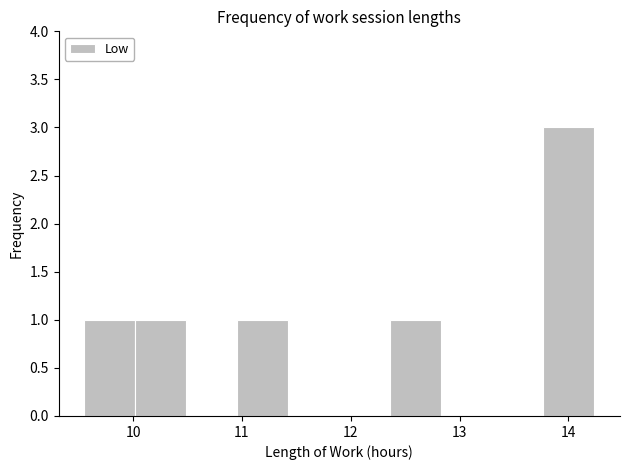

What is the height of the bar covering 10.0 to 10.5 on the x-axis? Neither the bar edges nor the heights are printed on the chart, so give them approximately, as read against the axes.

1